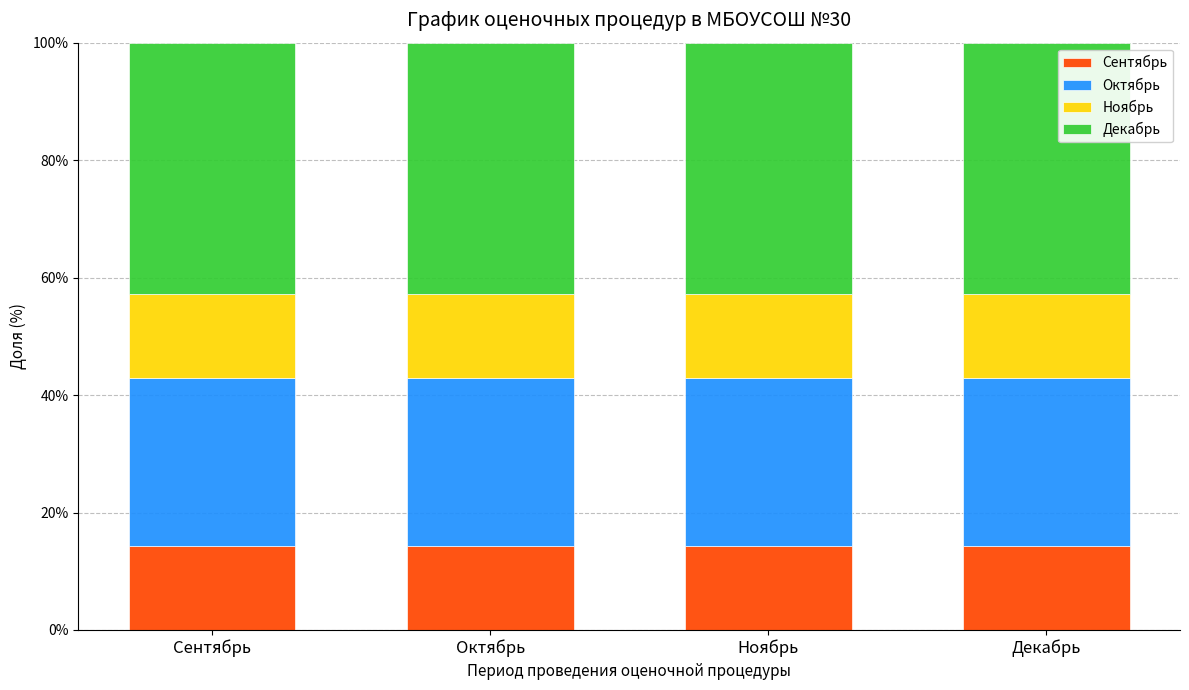

What is the highest value of the Сентябрь series?

14.3